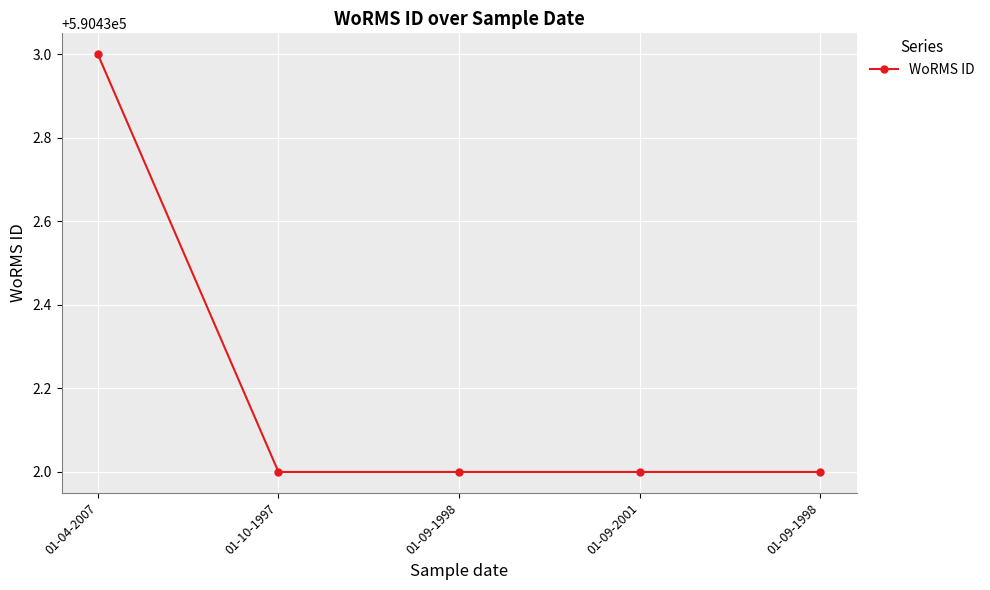

Reading left to right, list all the values displayed in this chart.

01-04-2007=590433	01-10-1997=590432	01-09-1998=590432	01-09-2001=590432	01-09-1998=590432